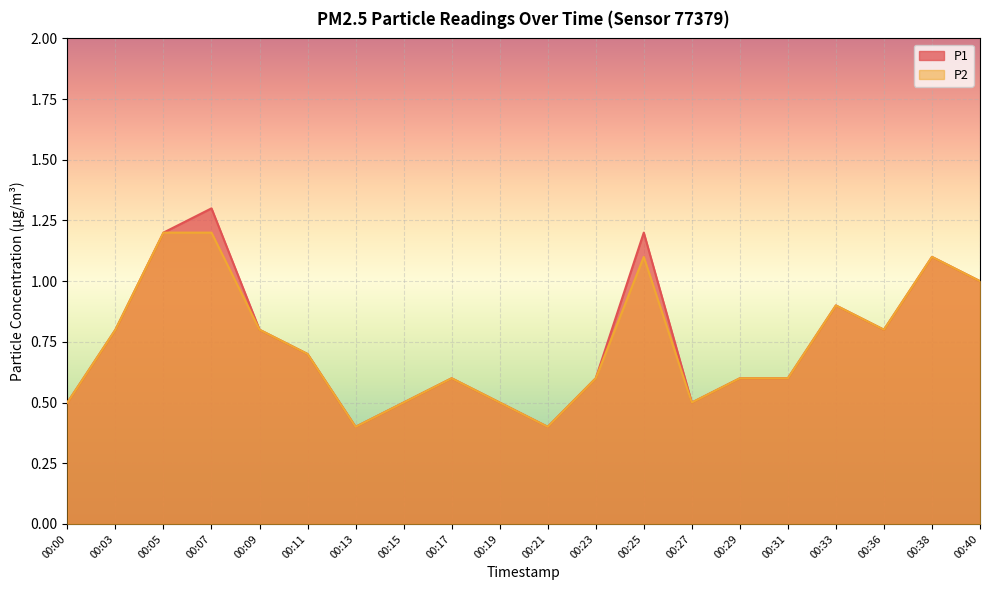

Reading left to right, extract all data points from this chart.

P1: 0.5	0.8	1.2	1.3	0.8	0.7	0.4	0.5	0.6	0.5	0.4	0.6	1.2	0.5	0.6	0.6	0.9	0.8	1.1	1.0
P2: 0.5	0.8	1.2	1.2	0.8	0.7	0.4	0.5	0.6	0.5	0.4	0.6	1.1	0.5	0.6	0.6	0.9	0.8	1.1	1.0